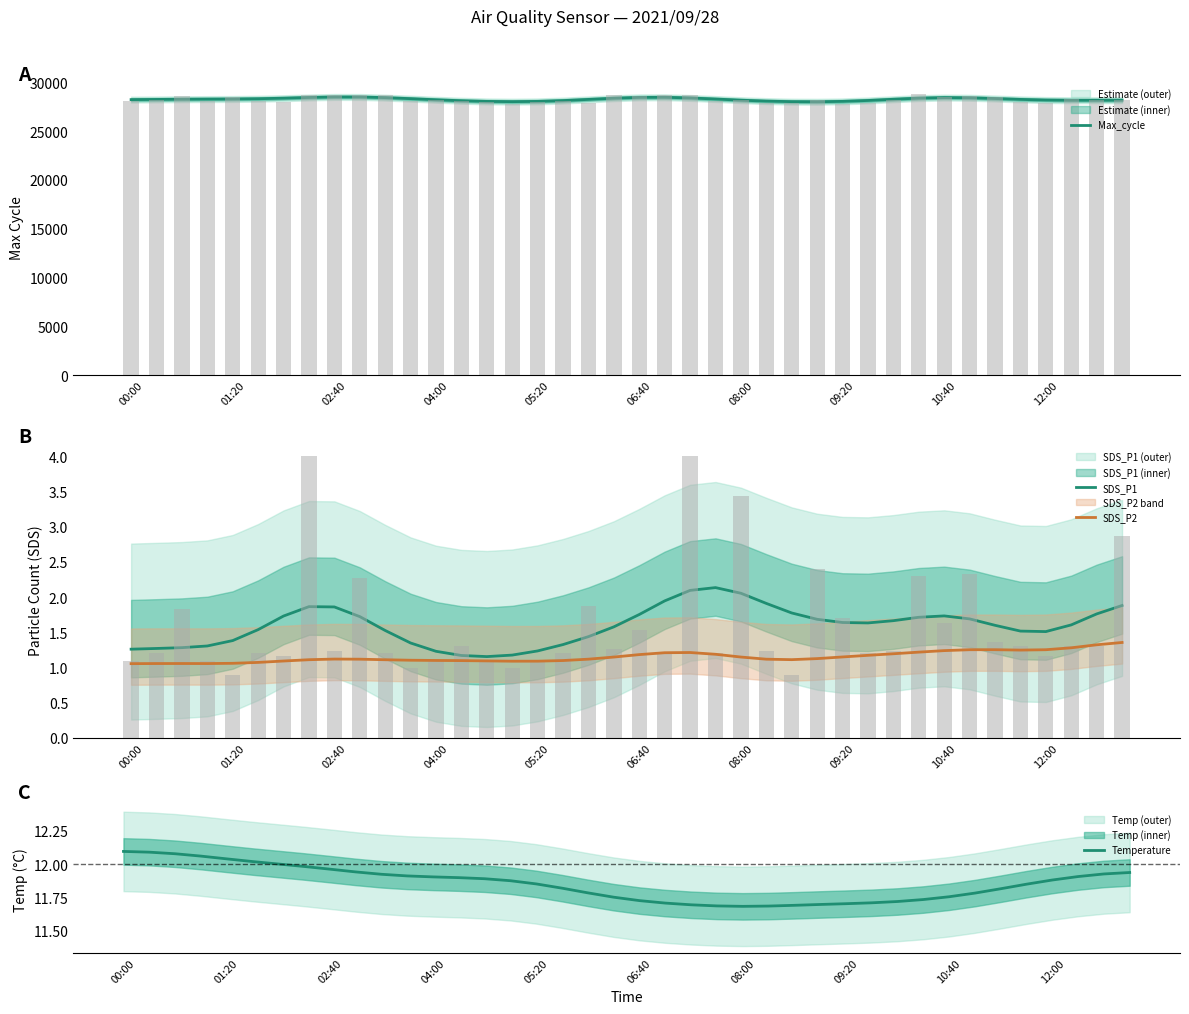

Reading left to right, what are all the values shown in this chart?

Max_cycle: 28233.5	28251.6	28273.4	28287.0	28297.5	28324.2	28380.3	28452.9	28505.3	28502.4	28436.8	28330.7	28216.5	28118.2	28050.4	28025.2	28052.8	28134.6	28254.8	28378.5	28461.2	28470.8	28405.5	28293.5	28174.9	28080.9	28025.6	28014.4	28053.9	28146.2	28271.5	28385.6	28442.1	28422.4	28345.6	28255.2	28191.1	28166.5	28168.5	28176.0
SDS_P1: 1.3	1.3	1.3	1.3	1.4	1.5	1.7	1.9	1.9	1.7	1.5	1.3	1.2	1.2	1.2	1.2	1.2	1.3	1.4	1.6	1.8	1.9	2.1	2.1	2.1	1.9	1.8	1.7	1.6	1.6	1.7	1.7	1.7	1.7	1.6	1.5	1.5	1.6	1.8	1.9
SDS_P2: 1.1	1.1	1.1	1.1	1.1	1.1	1.1	1.1	1.1	1.1	1.1	1.1	1.1	1.1	1.1	1.1	1.1	1.1	1.1	1.1	1.2	1.2	1.2	1.2	1.1	1.1	1.1	1.1	1.2	1.2	1.2	1.2	1.2	1.3	1.3	1.2	1.3	1.3	1.3	1.4
Temperature: 12.1	12.1	12.1	12.1	12.0	12.0	12.0	12.0	12.0	11.9	11.9	11.9	11.9	11.9	11.9	11.9	11.8	11.8	11.8	11.7	11.7	11.7	11.7	11.7	11.7	11.7	11.7	11.7	11.7	11.7	11.7	11.7	11.8	11.8	11.8	11.8	11.9	11.9	11.9	11.9